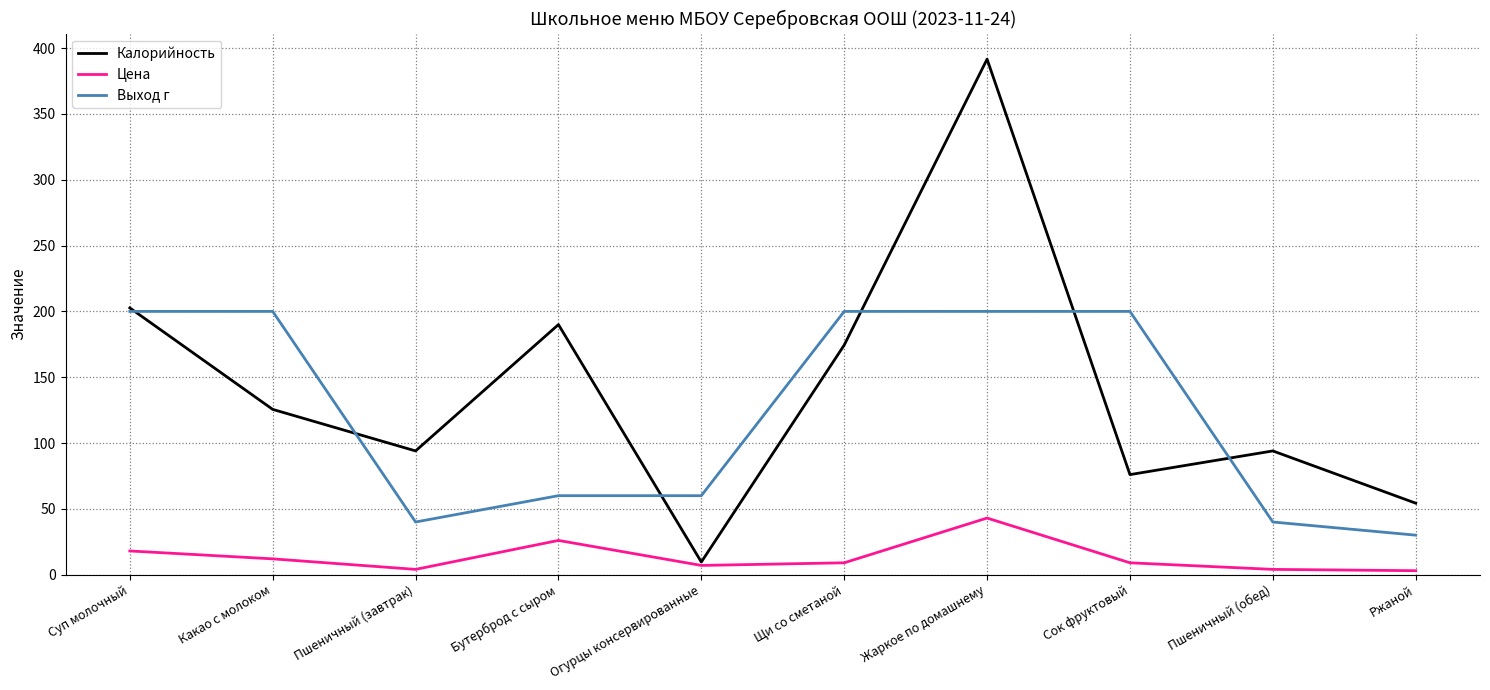

True or false: Цена and Выход г intersect in this chart.

False